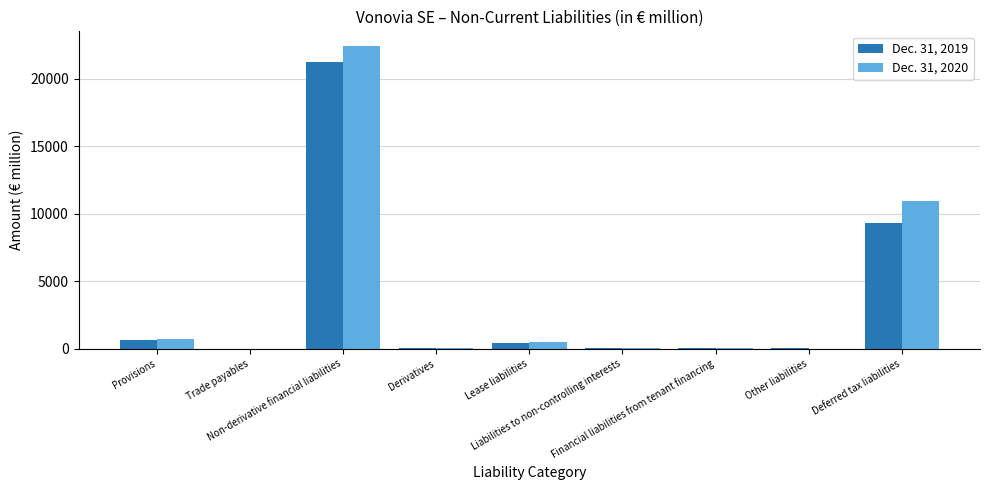

Which series has the largest total across all categories?

Dec. 31, 2020